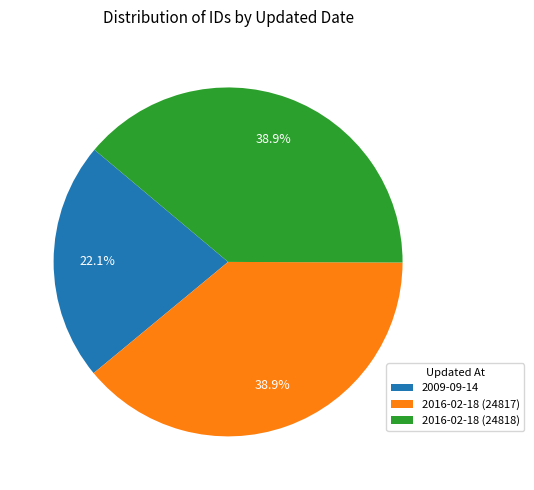

Between 2009-09-14 and 2016-02-18 (24818), which is larger?

2016-02-18 (24818)